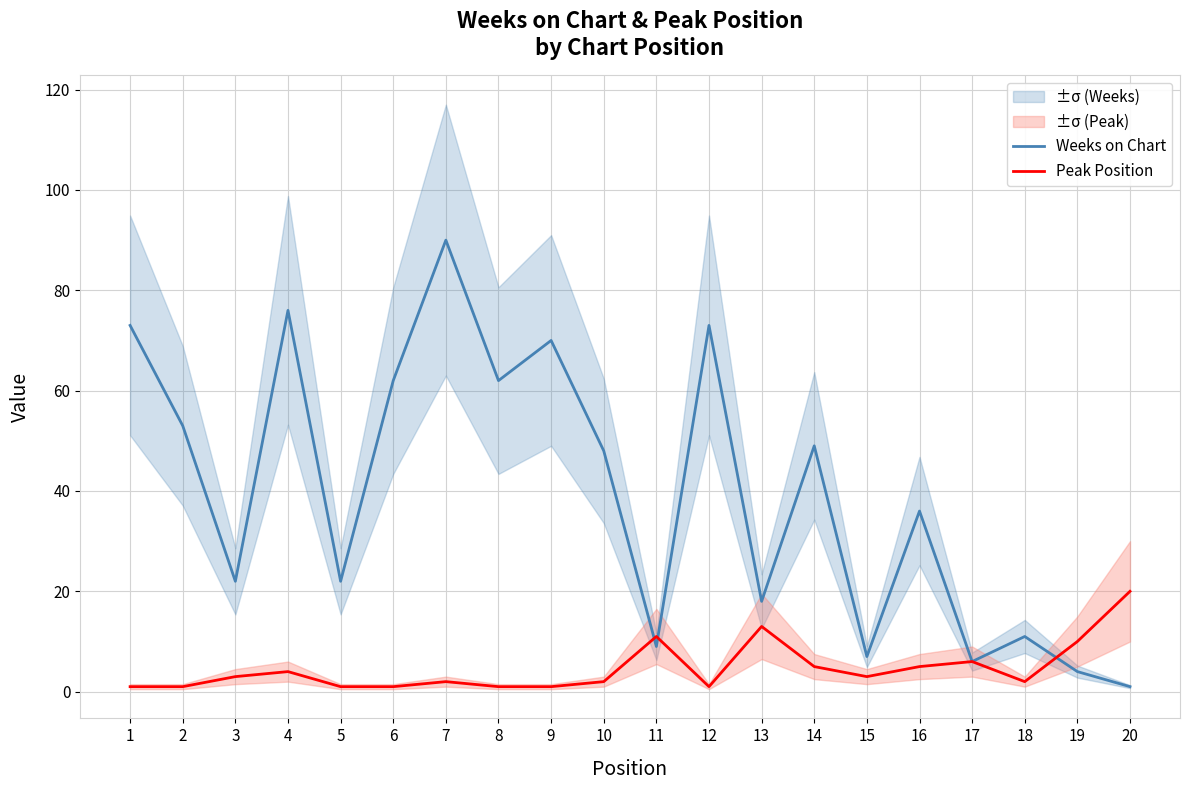

At which category is the sum across all series the highest?

7